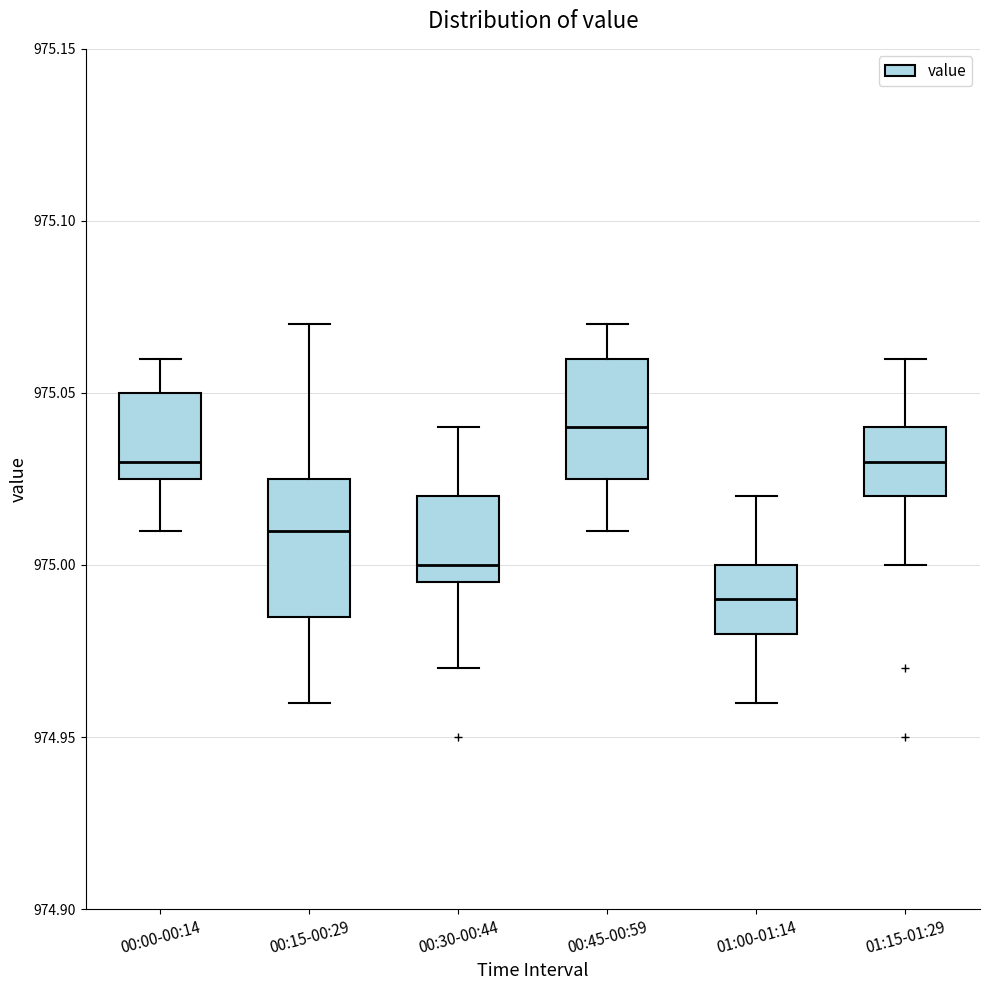

Reading left to right, read every box against the y-axis: the position of its median line, the range the box covers, and the ends of its whiskers. The values are not printed on the chart, so give them approximately, as read against the axis.

00:00-00:14: median 975.030, box 975.025 to 975.050, whiskers 975.010 to 975.060
00:15-00:29: median 975.010, box 974.985 to 975.025, whiskers 974.960 to 975.070
00:30-00:44: median 975.000, box 974.995 to 975.020, whiskers 974.970 to 975.040
00:45-00:59: median 975.040, box 975.025 to 975.060, whiskers 975.010 to 975.070
01:00-01:14: median 974.990, box 974.980 to 975.000, whiskers 974.960 to 975.020
01:15-01:29: median 975.030, box 975.020 to 975.040, whiskers 975.000 to 975.060